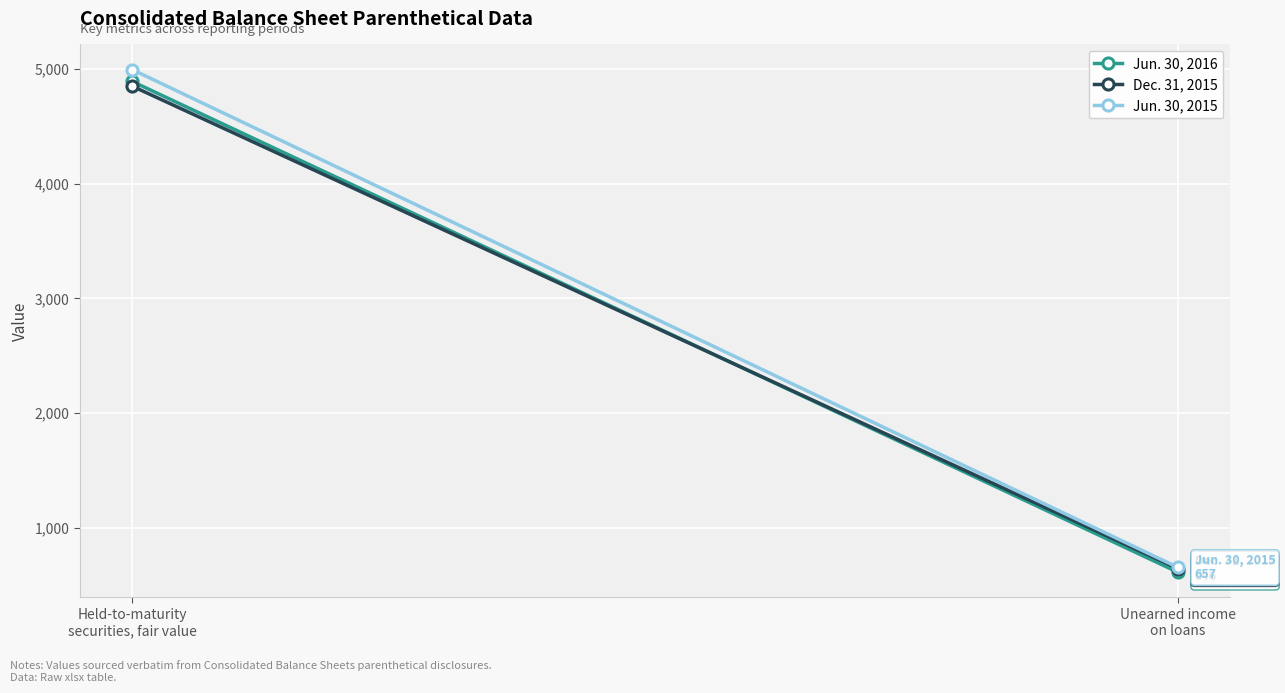

Between Held-to-maturity
securities, fair value and Unearned income
on loans, which series saw the biggest shift?

Jun. 30, 2015